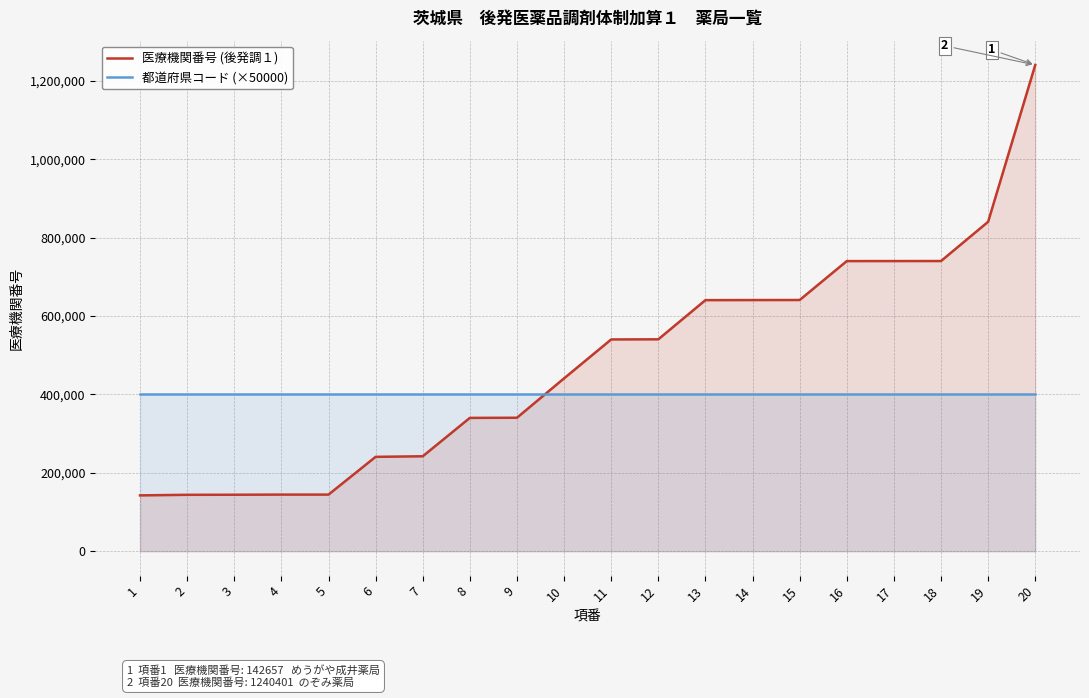

Reading left to right, extract all data points from this chart.

医療機関番号 (後発調１): 1=142657	2=144133	3=144307	4=144653	5=144679	6=240956	7=242390	8=340293	9=340665	10=441133	11=540389	12=540702	13=640627	14=640825	15=640981	16=740229	17=740286	18=740369	19=840441	20=1240401
都道府県コード (×50000): 1=400000	2=400000	3=400000	4=400000	5=400000	6=400000	7=400000	8=400000	9=400000	10=400000	11=400000	12=400000	13=400000	14=400000	15=400000	16=400000	17=400000	18=400000	19=400000	20=400000